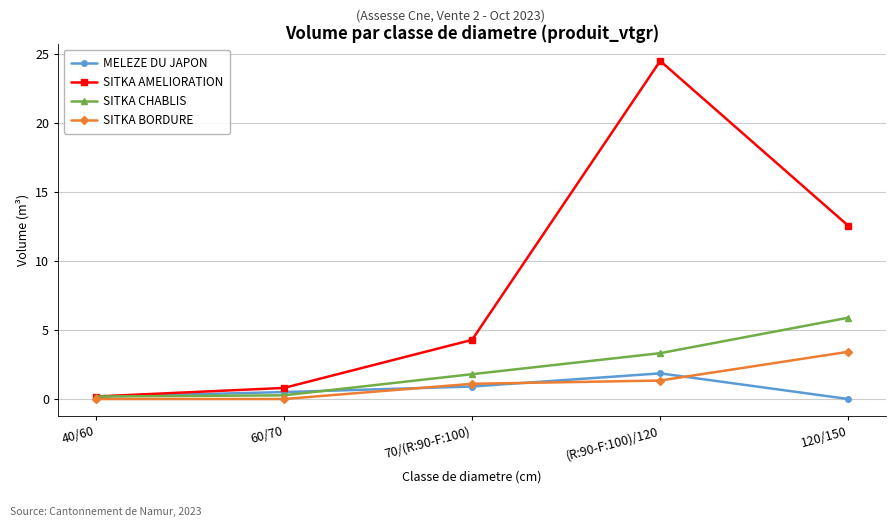

What is the total value across all series at 40/60?

0.5